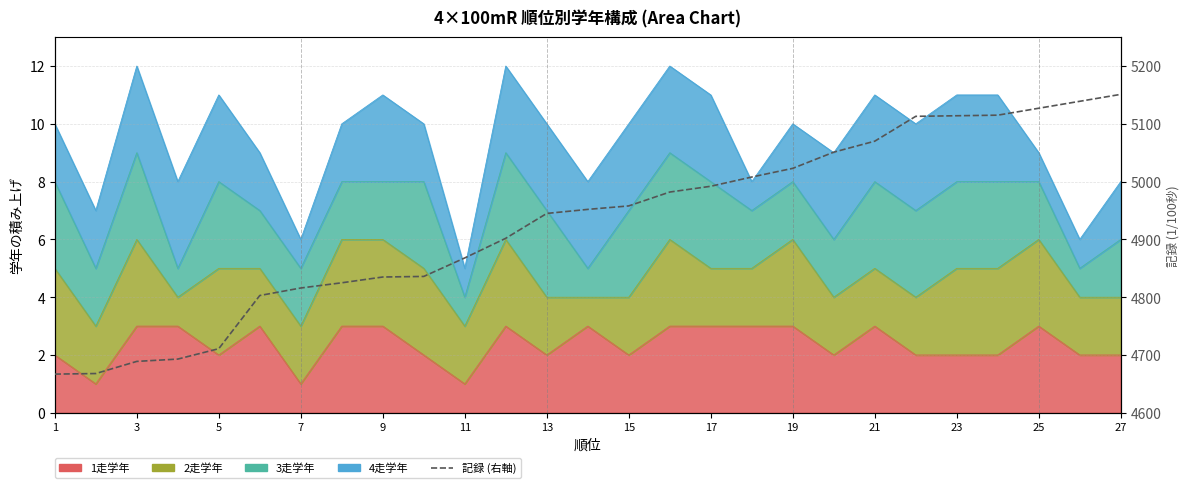

What is the minimum value shown in the chart?

4667